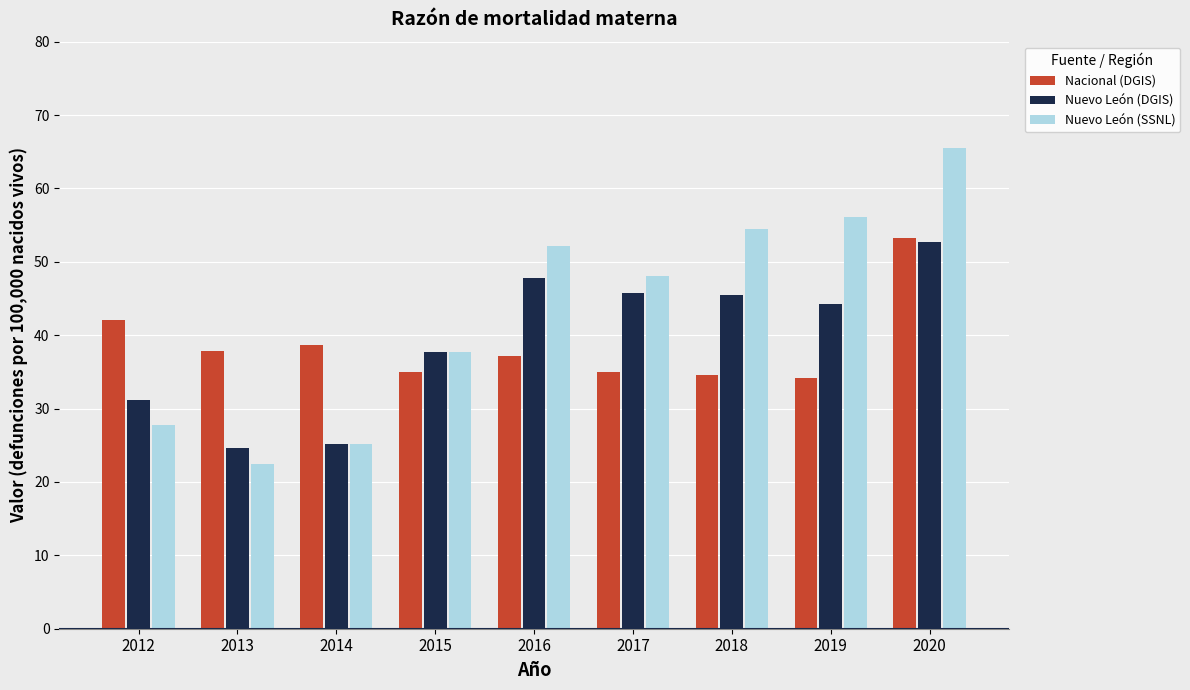

At which label does Nacional (DGIS) reach its peak?

2020